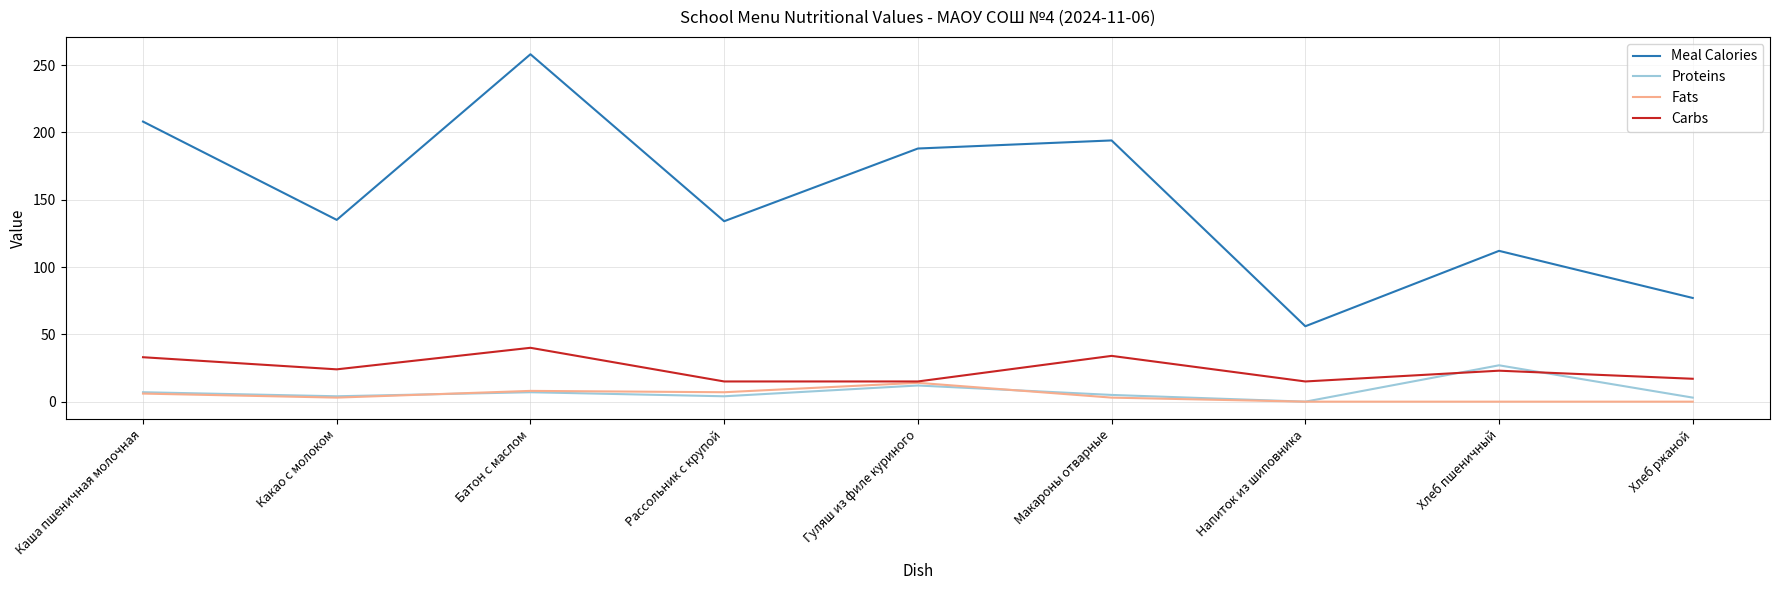

The Meal Calories series shows 270 at Гуляш из филе куриного. True or false?

False